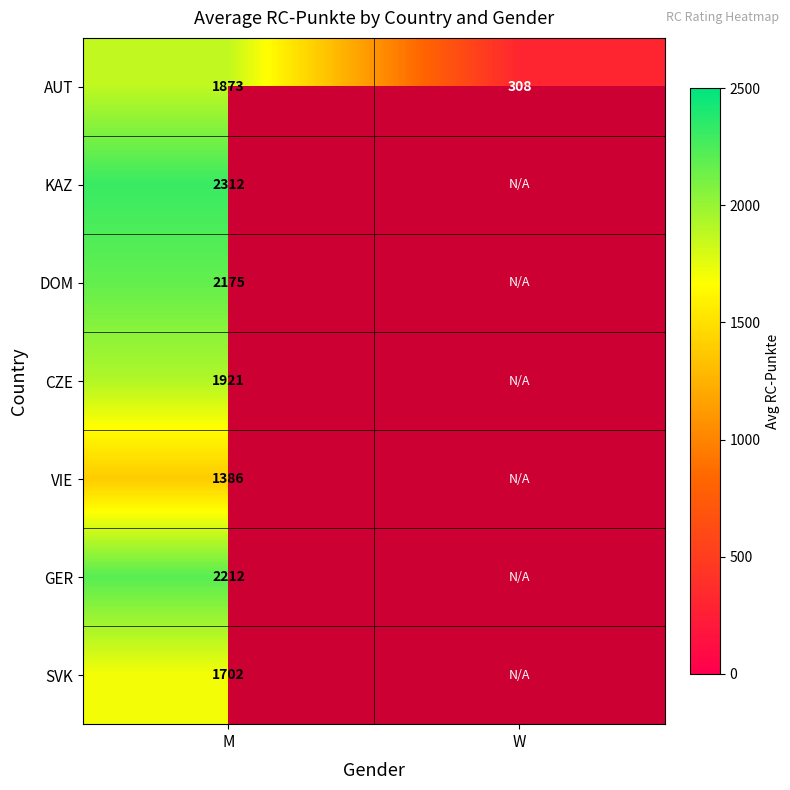

True or false: AUT has a value of 1873 at M.

True